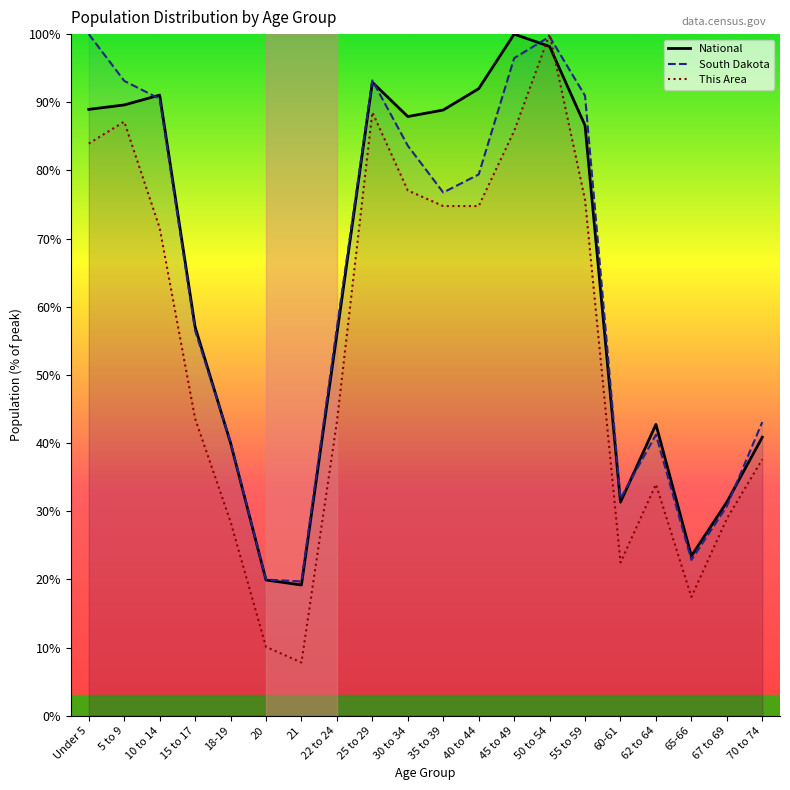

The South Dakota series shows 91.0 at 55 to 59. True or false?

True